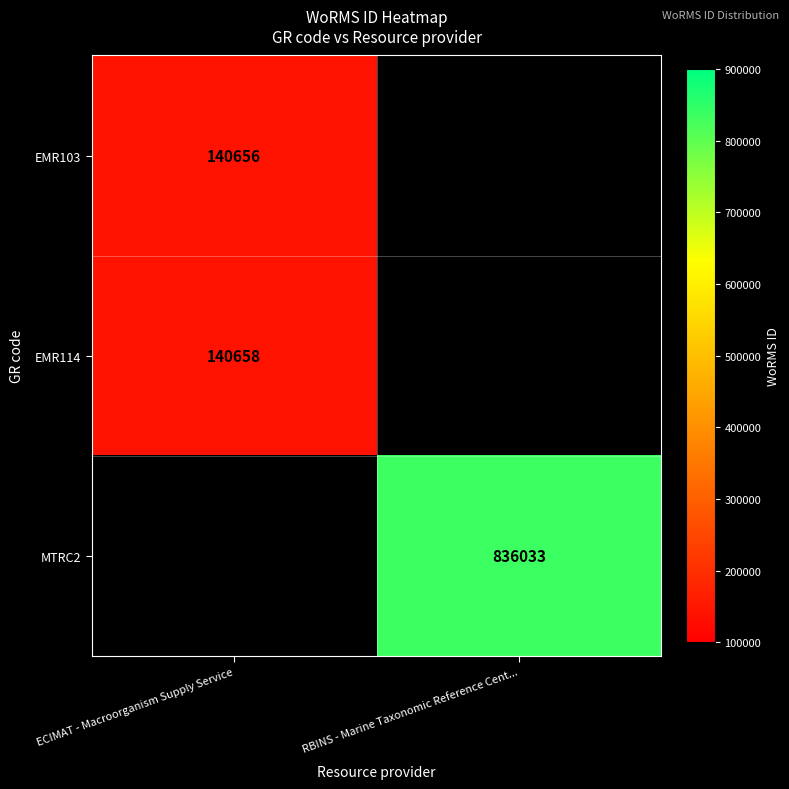

The value of EMR103 at ECIMAT - Macroorganism Supply Service is 252039. True or false?

False